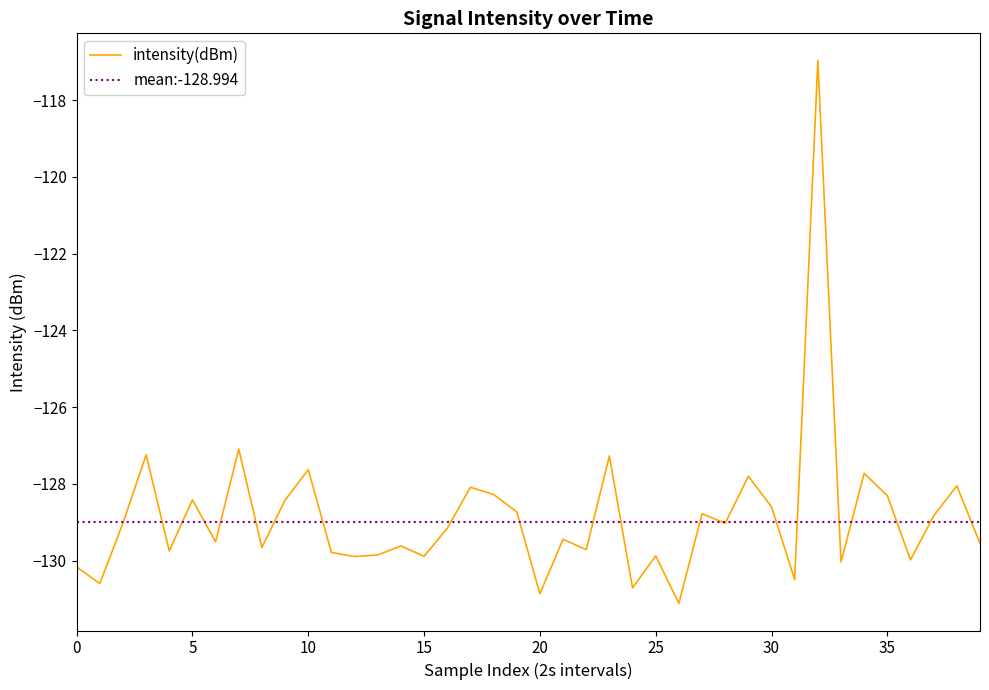

How many lines are shown in the chart?

1